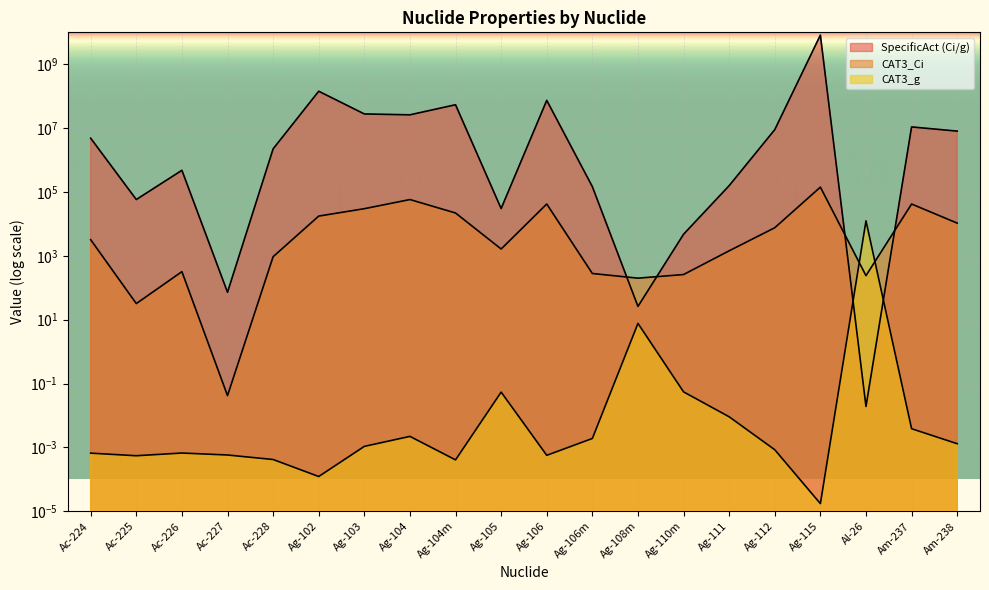

True or false: CAT3_Ci has more than 0 interior local peaks.

True